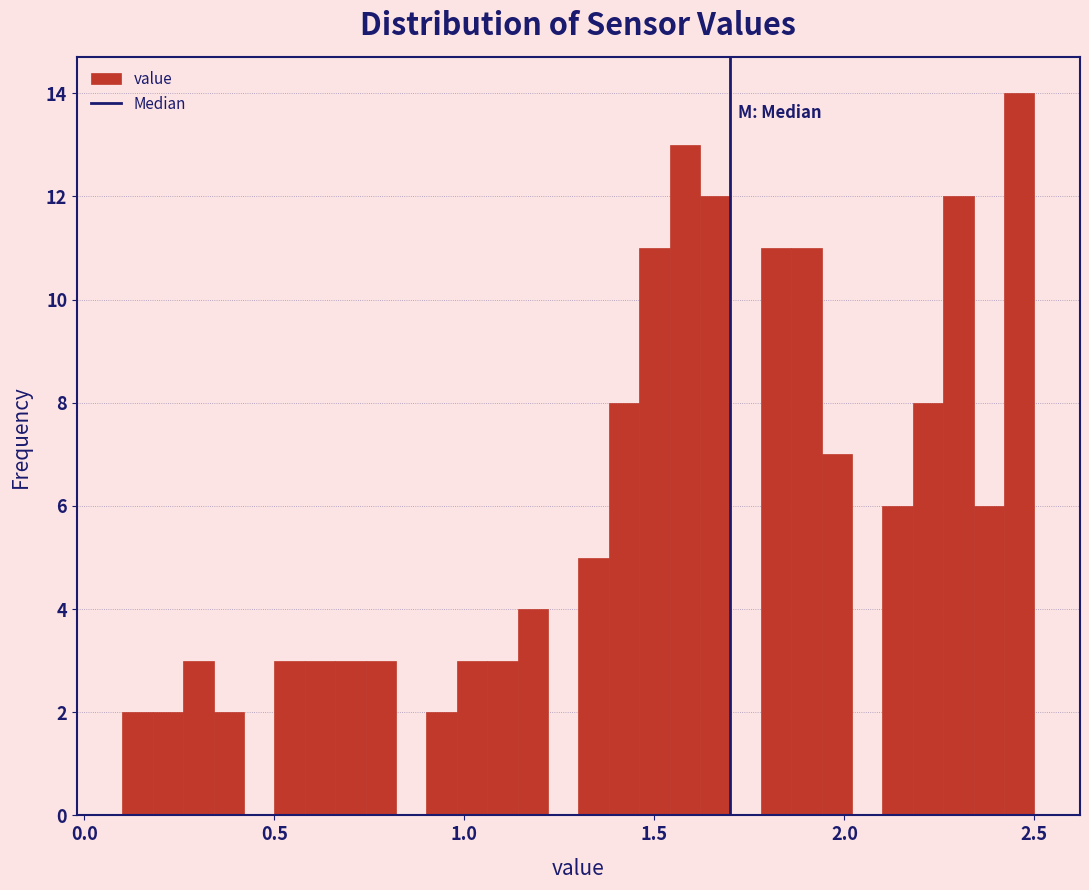

Around what value on the x-axis is the tallest bar? Give the approximate position of its centre, as read against the axis.

2.45